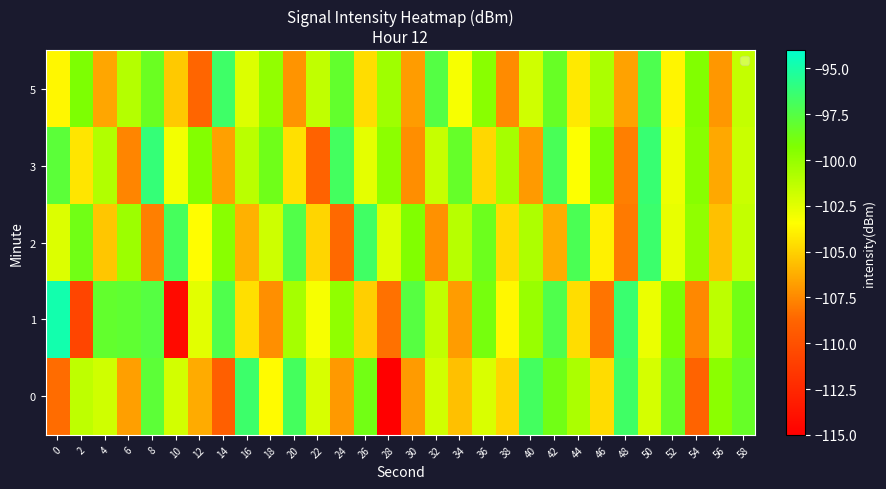

Which series has the largest range (max minus min)?

1